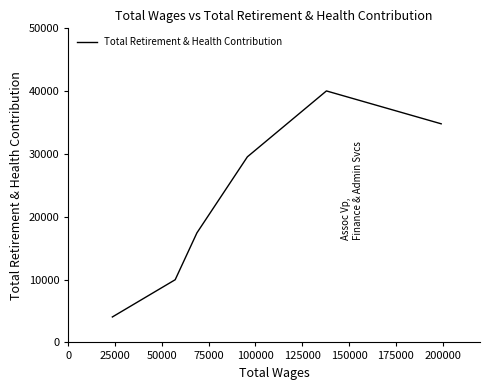

True or false: there are more than 1 points higher than both neighbors.

False